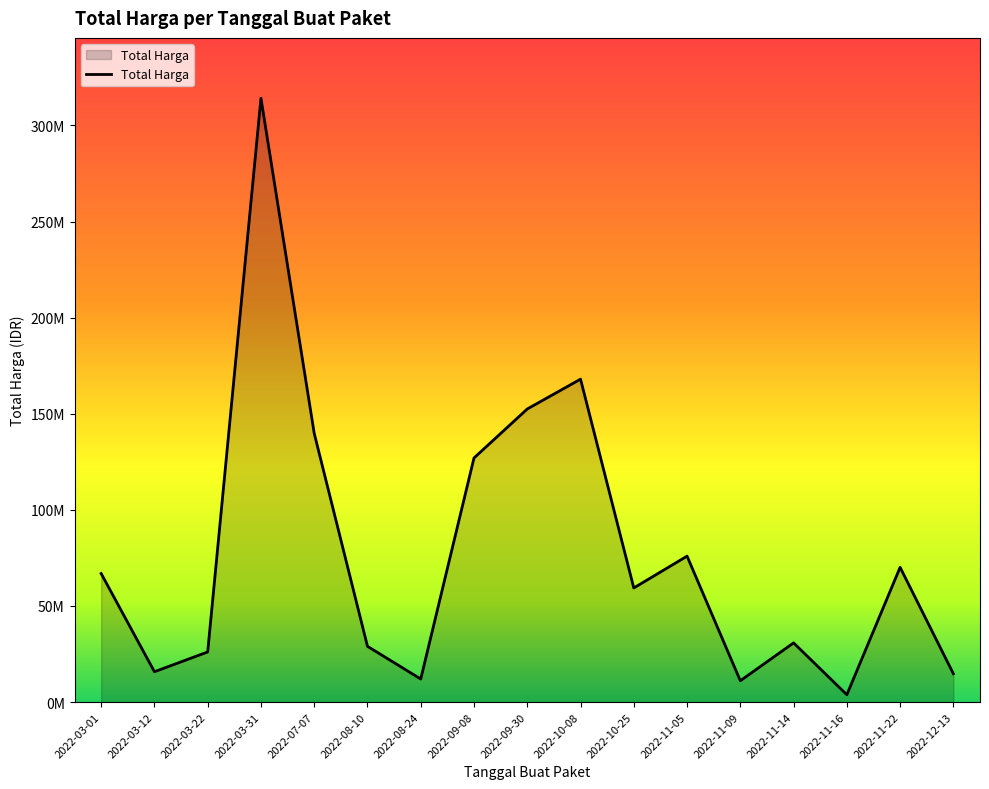

Reading right to left, what are all the values shown in this chart?

2022-12-13=14750000	2022-11-22=70093000	2022-11-16=3825000	2022-11-14=30800000	2022-11-09=11100000	2022-11-05=75920000	2022-10-25=59375000	2022-10-08=168000000	2022-09-30=152477000	2022-09-08=127000000	2022-08-24=12000000	2022-08-10=29000000	2022-07-07=139800000	2022-03-31=314121780	2022-03-22=26076550	2022-03-12=15787200	2022-03-01=66871000